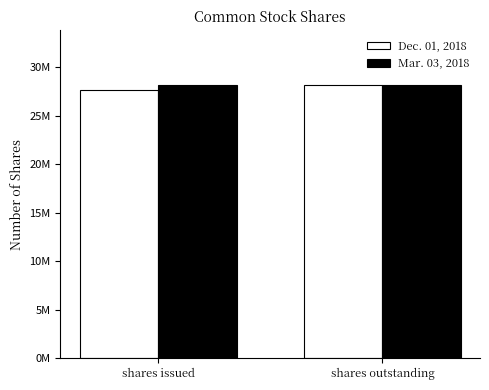

At how many categories does at least one series exceed 28155460?

2